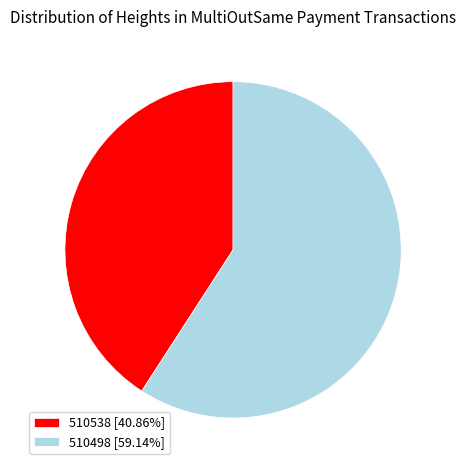

Which has a higher value, 510538 or 510498?

510498